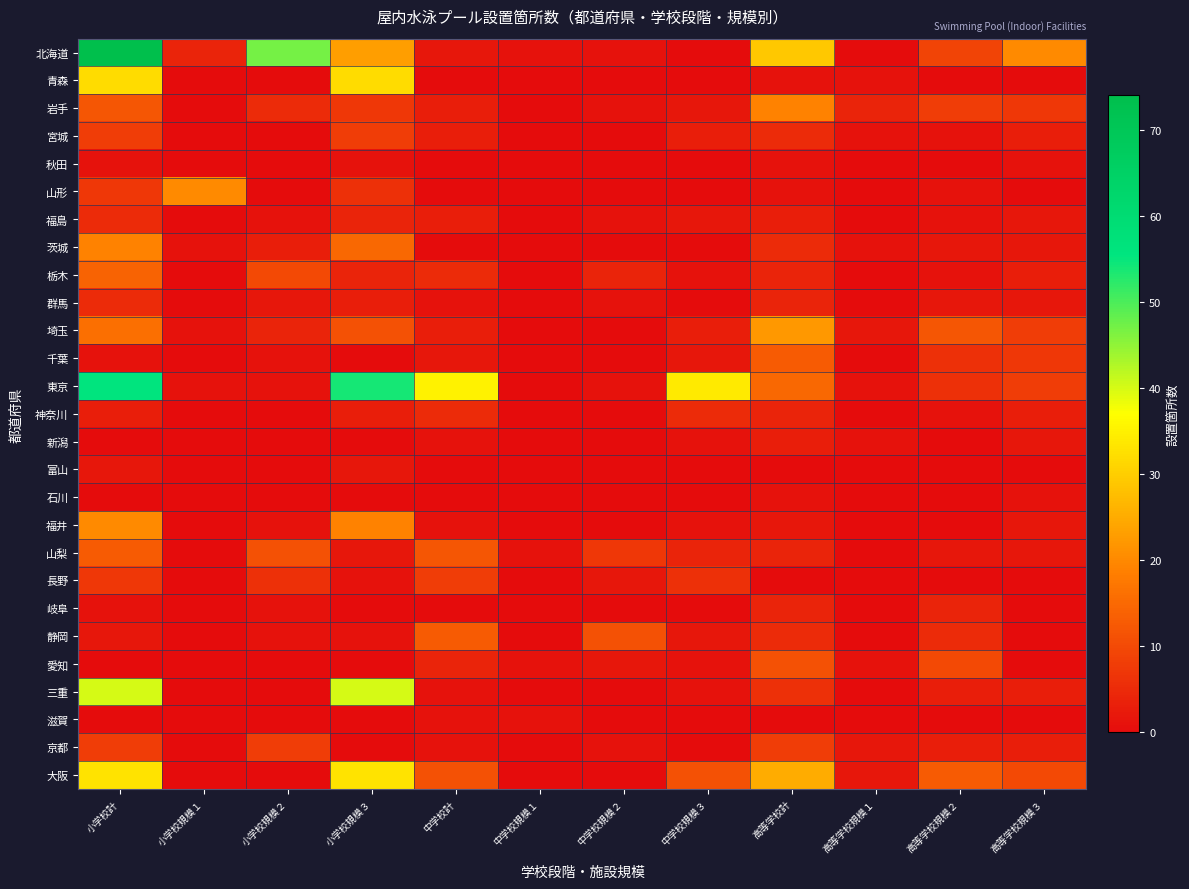

What is the total value across all series at 高等学校計?

195